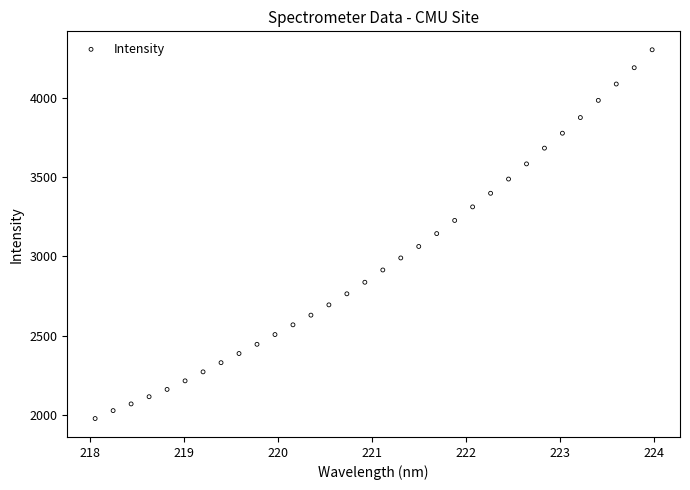

What is the range of X values (max minus min)?

5.9